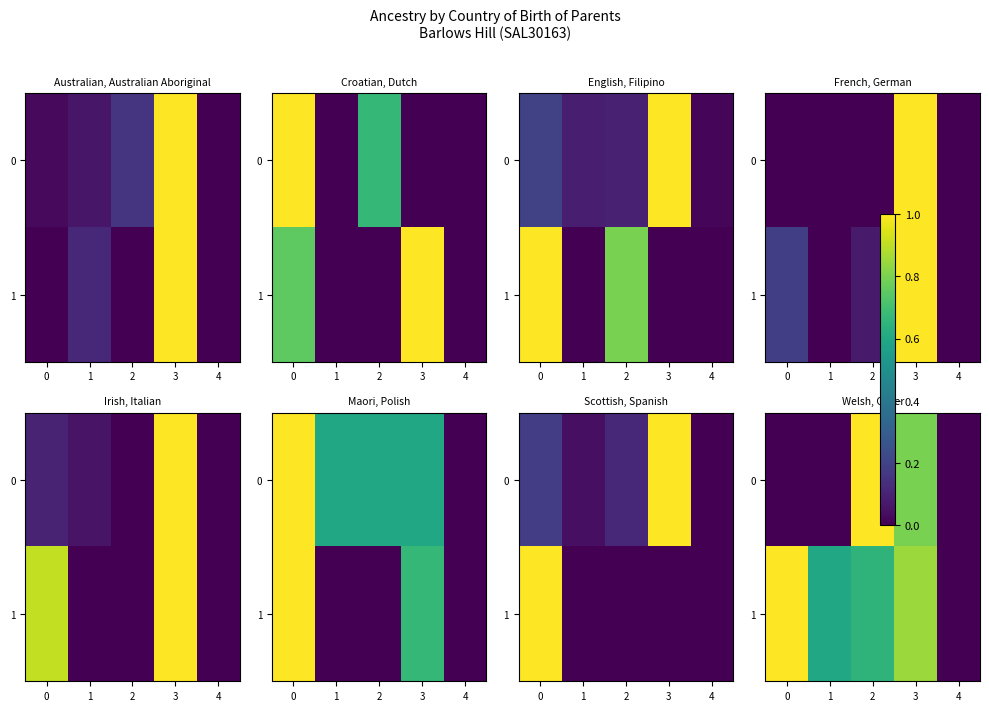

List the series in order of their peak value, lowest first.

0, 1